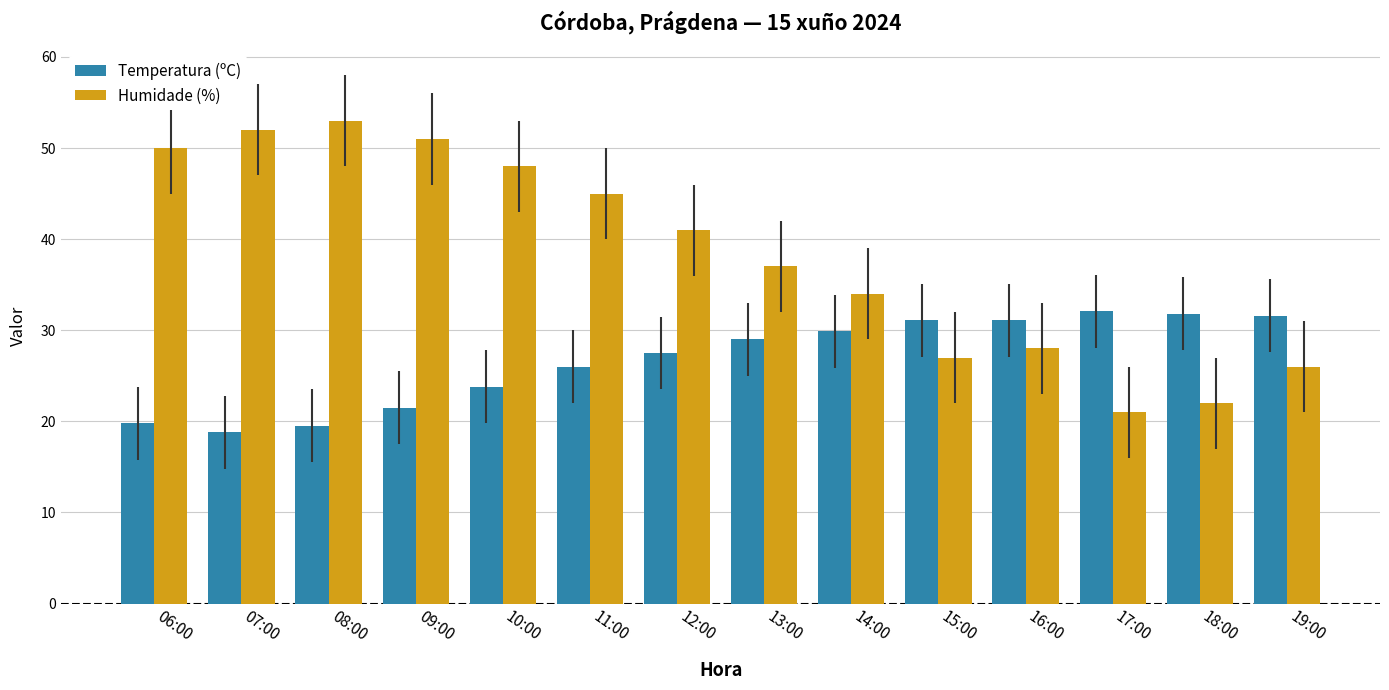

What are all the series names shown in the legend?

Temperatura (ºC), Humidade (%)